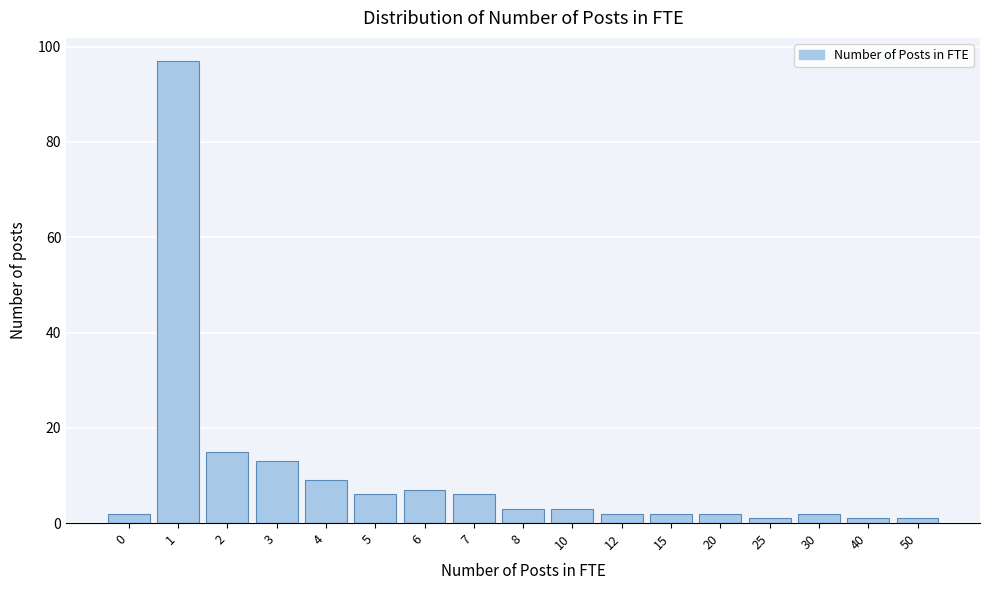

Reading left to right, what are all the values shown in this chart?

0=2	1=97	2=15	3=13	4=9	5=6	6=7	7=6	8=3	10=3	12=2	15=2	20=2	25=1	30=2	40=1	50=1